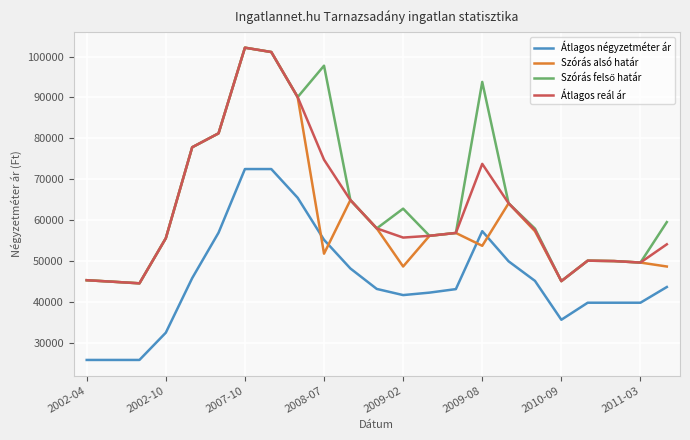

What is the highest value of the Szórás alsó határ series?

102170